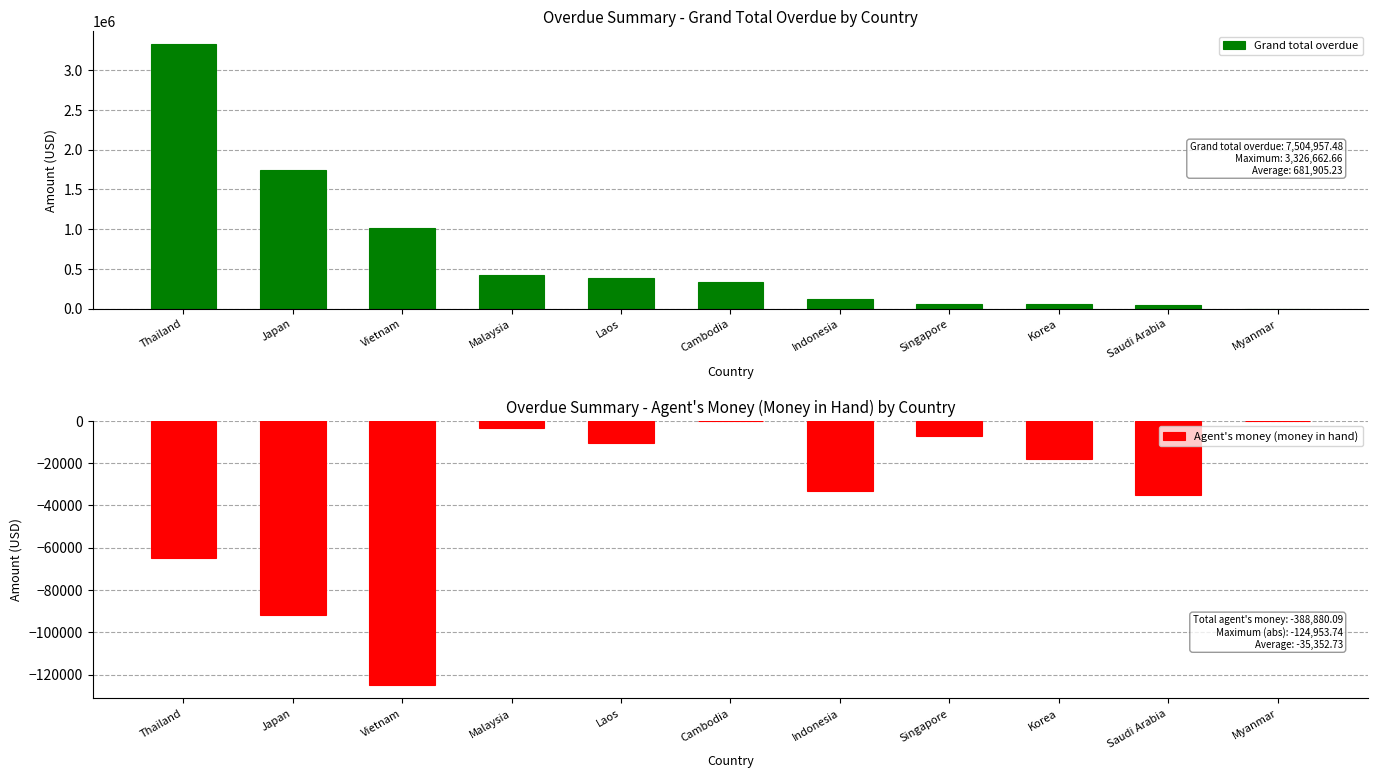

How many data points in Agent's money (money in hand) are less than -18181?

5